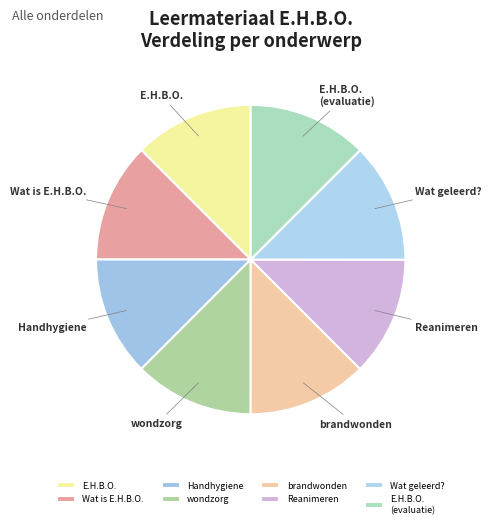

Approximately how many times larger is the value at Reanimeren compared to E.H.B.O. (evaluatie)?

1.0